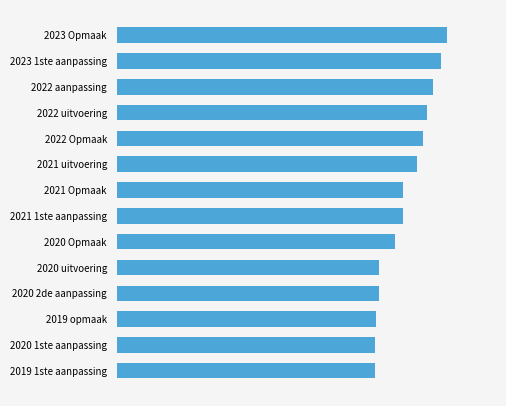

Are the bars horizontal?

Yes